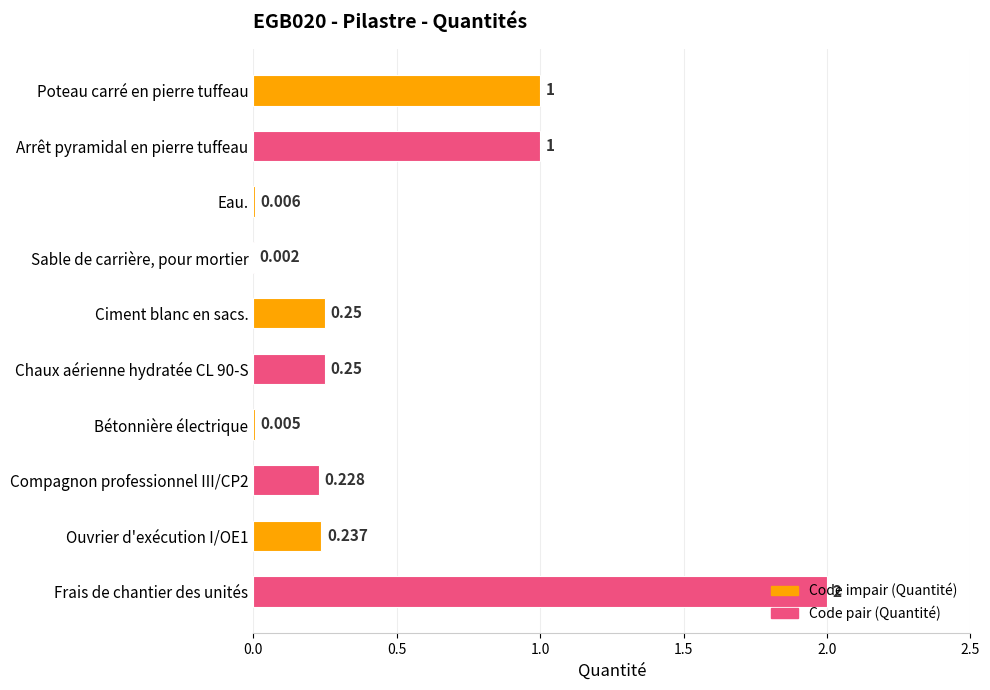

What is the greatest value displayed?

2.0